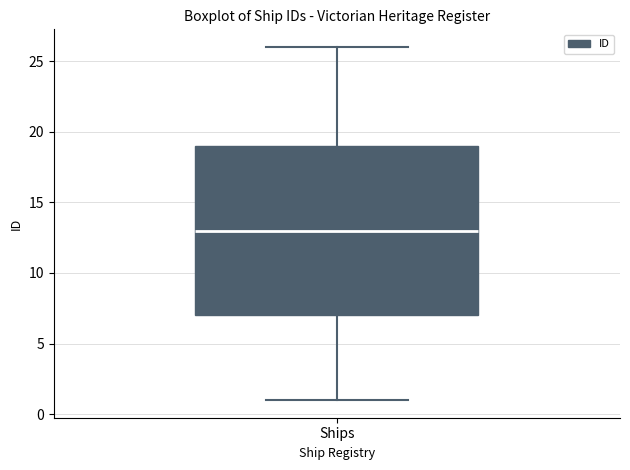

Transcribe this box plot: give where the median line is, the range the box spans, and where the two whiskers end, as read against the y-axis. The values are not printed on the chart, so give them approximately, as read against the axis.

median 13, box 7 to 19, whiskers 1 to 26